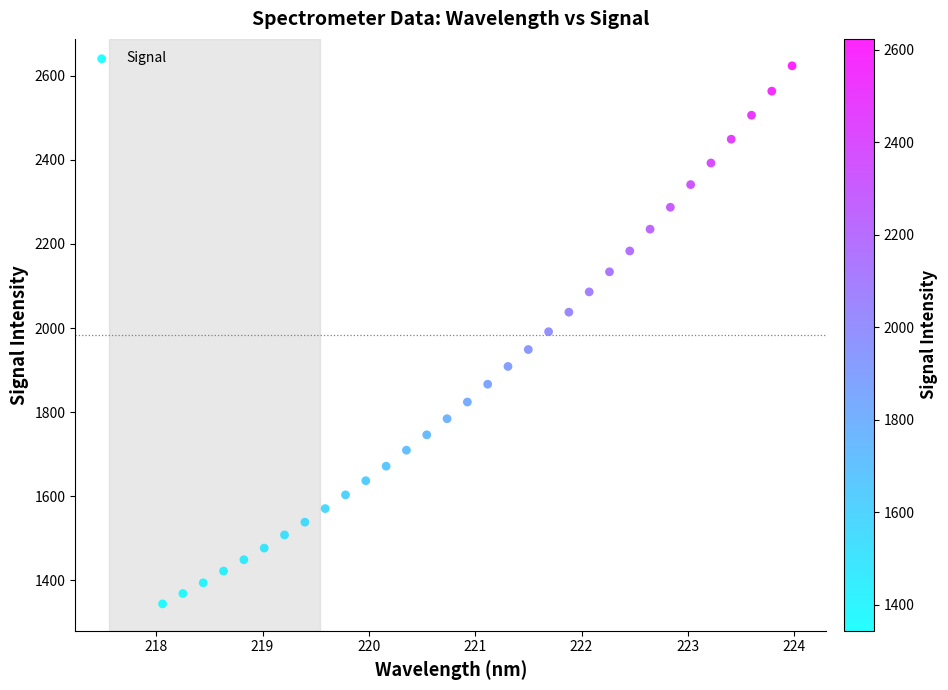

What is the range of X values (max minus min)?

5.9